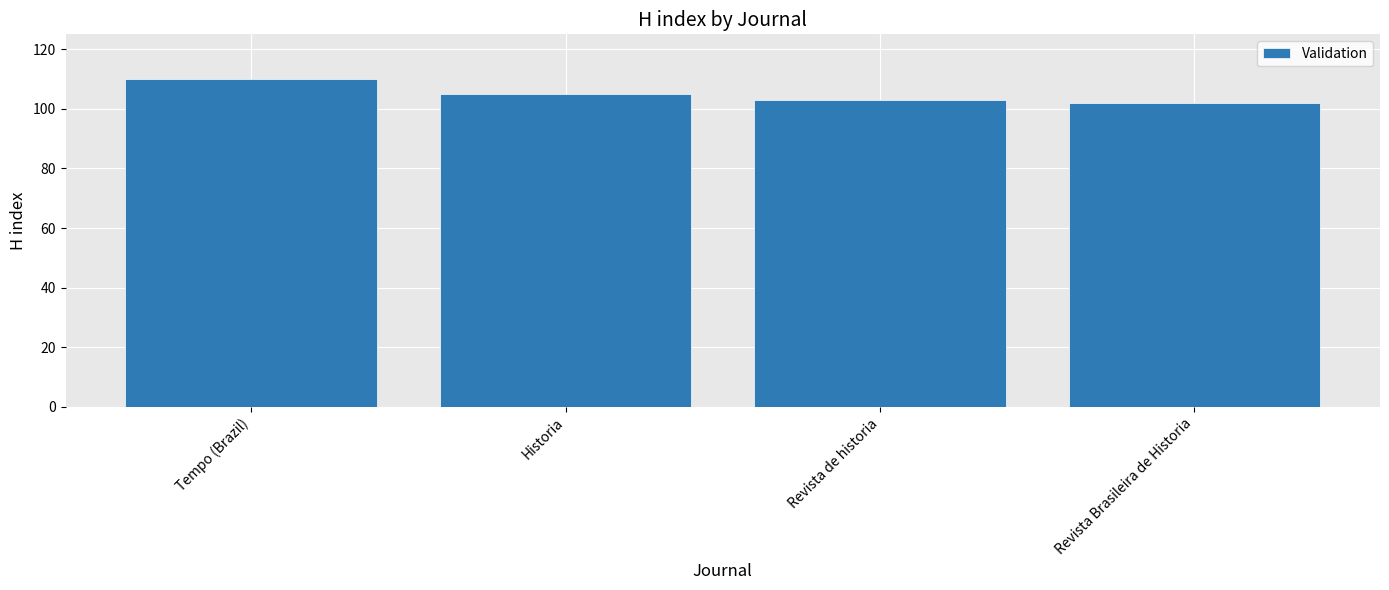

What is the value of the 3rd bar from the left?

103